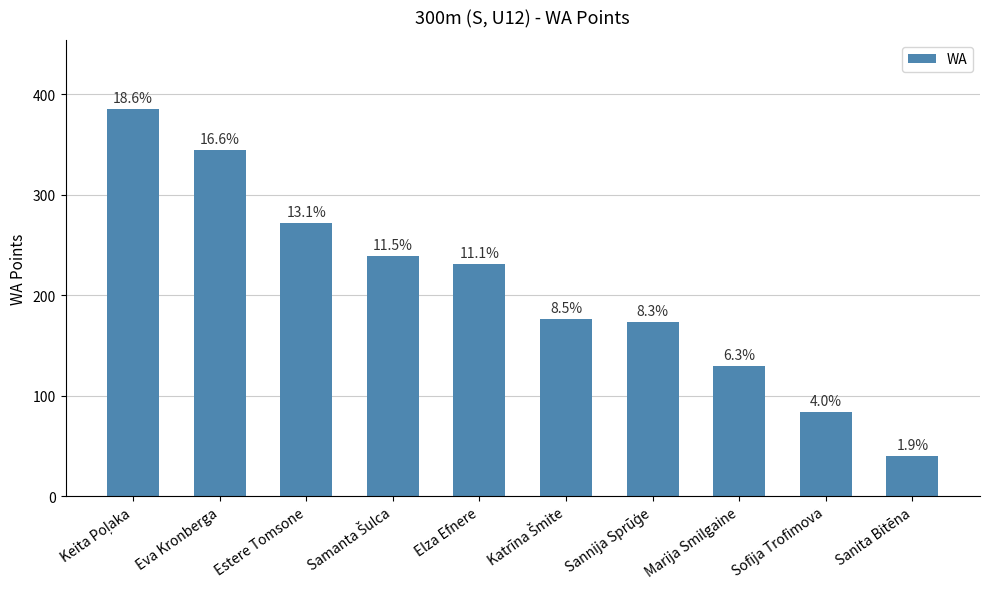

What is the difference between the maximum and minimum values?

345